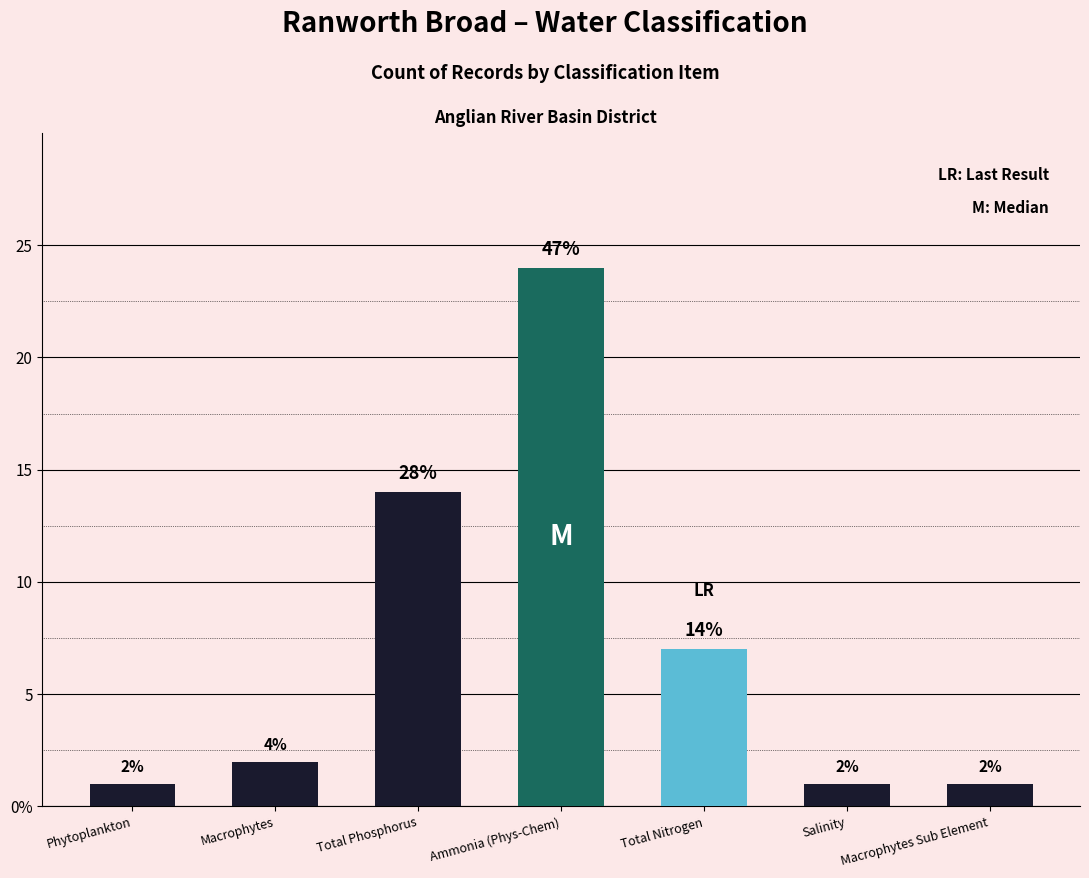

At which category does the chart reach its peak across all series?

Ammonia (Phys-Chem)